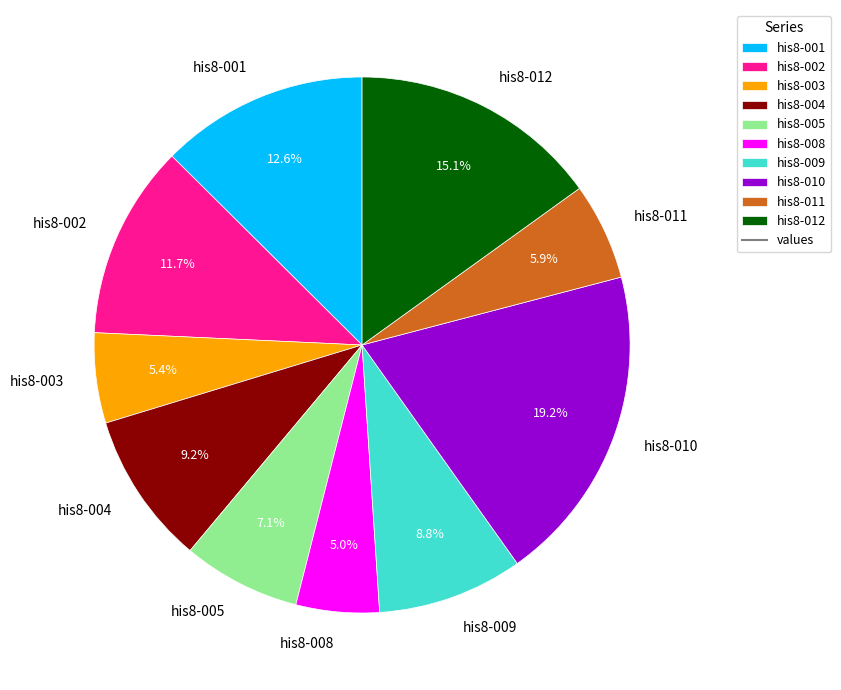

Between his8-004 and his8-011, which is larger?

his8-004